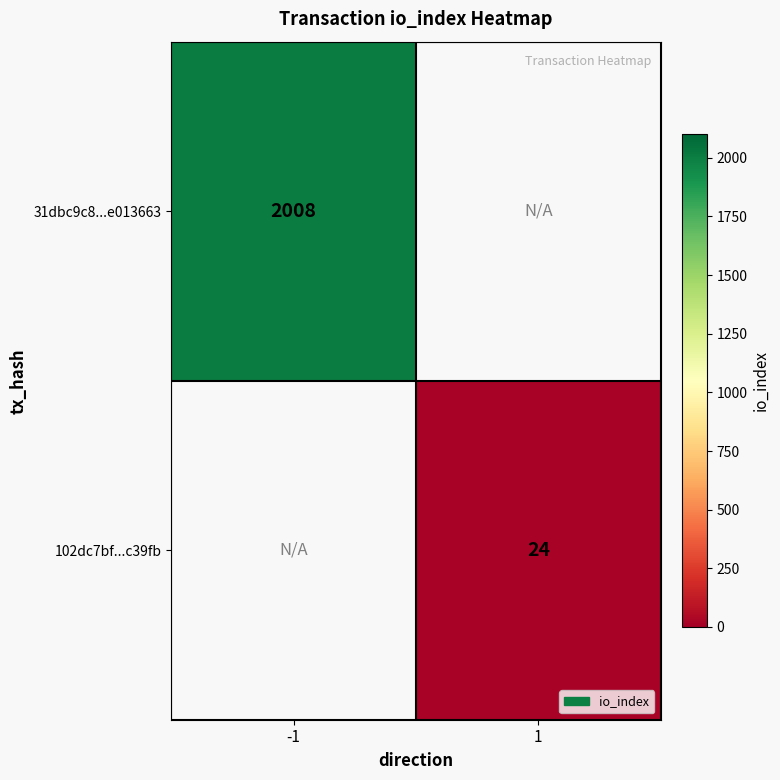

Is the value of 31dbc9c8...e013663 at -1 greater than the value of 102dc7bf...c39fb at 1?

Yes